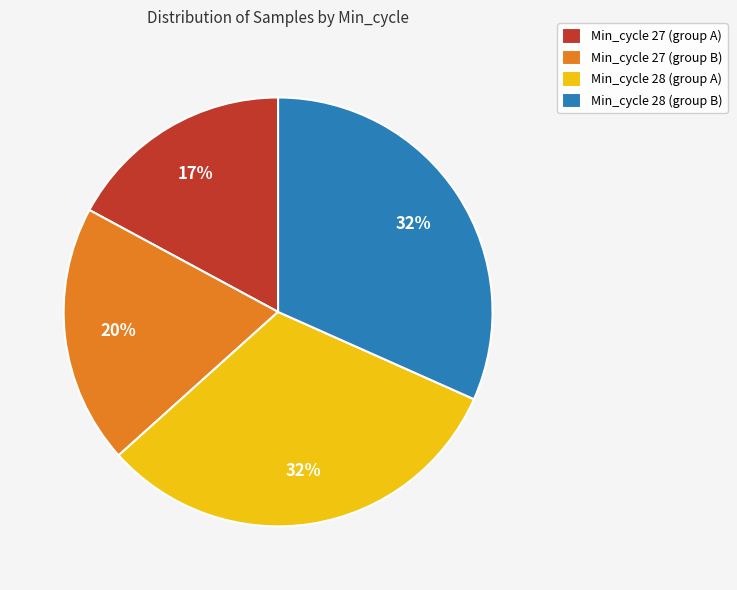

True or false: Min_cycle 28 (group B) accounts for 24% of the total.

False